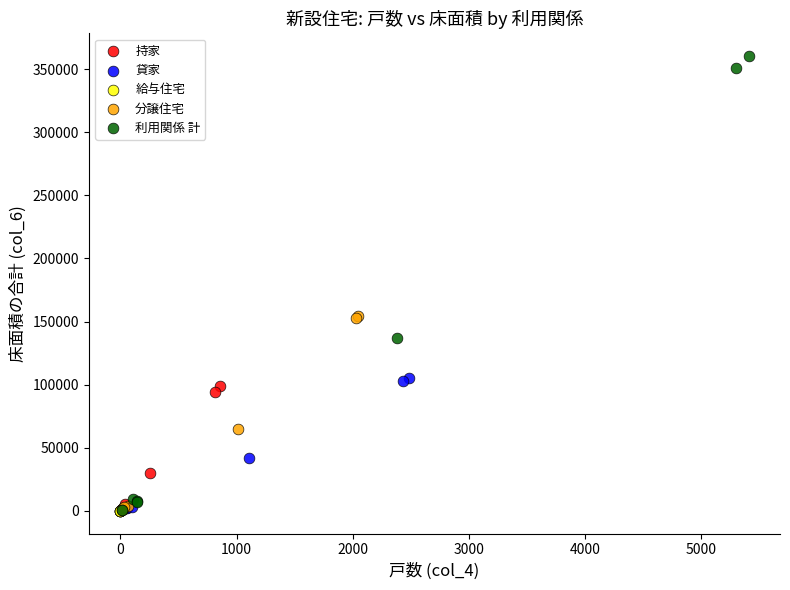

Which series contains the highest Y value?

利用関係 計